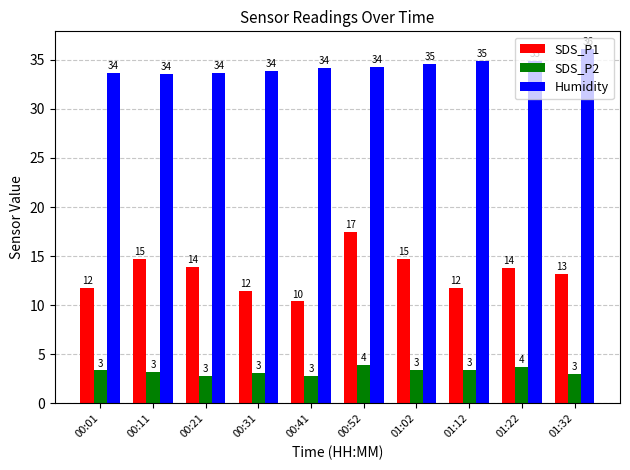

Is the value of Humidity at 01:12 greater than the value of SDS_P1 at 00:21?

Yes